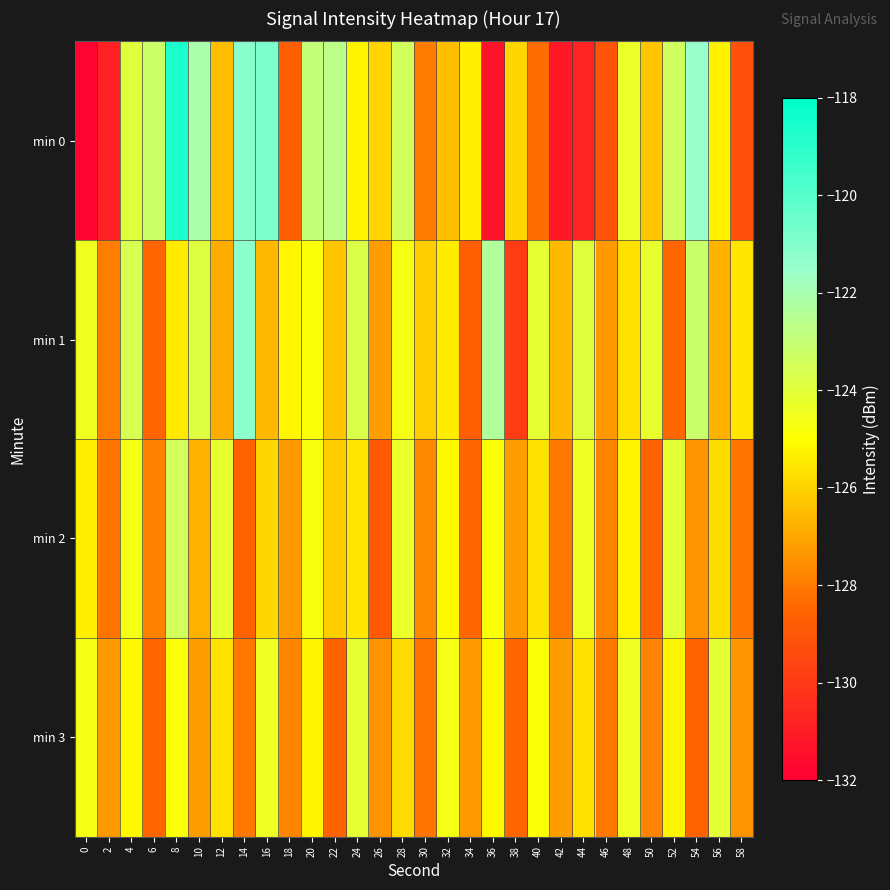

Which has a higher value, 58 or 42?

58